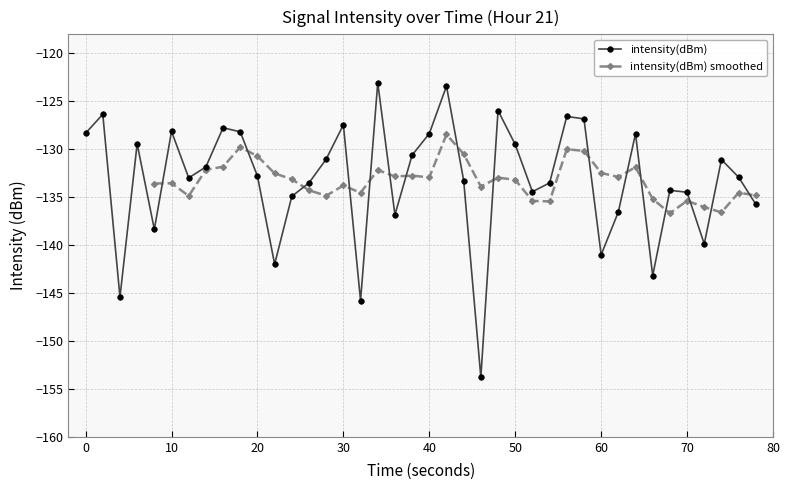

True or false: there are more than 0 points higher than both neighbors.

True